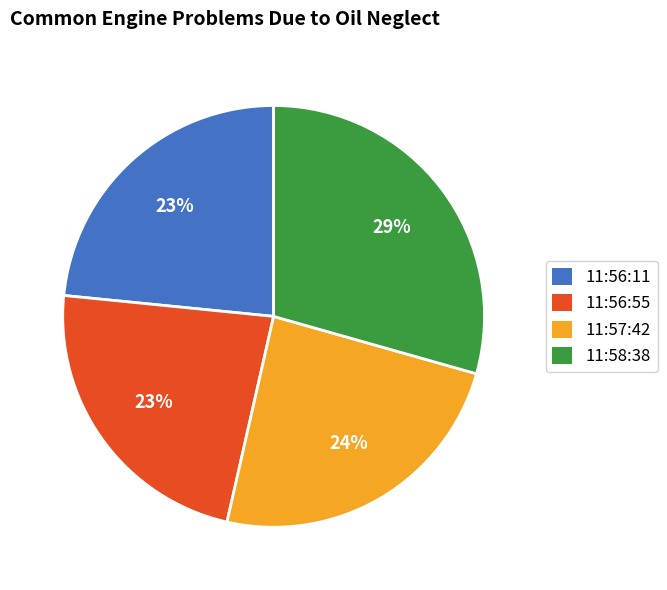

How many slices are in this pie chart?

4